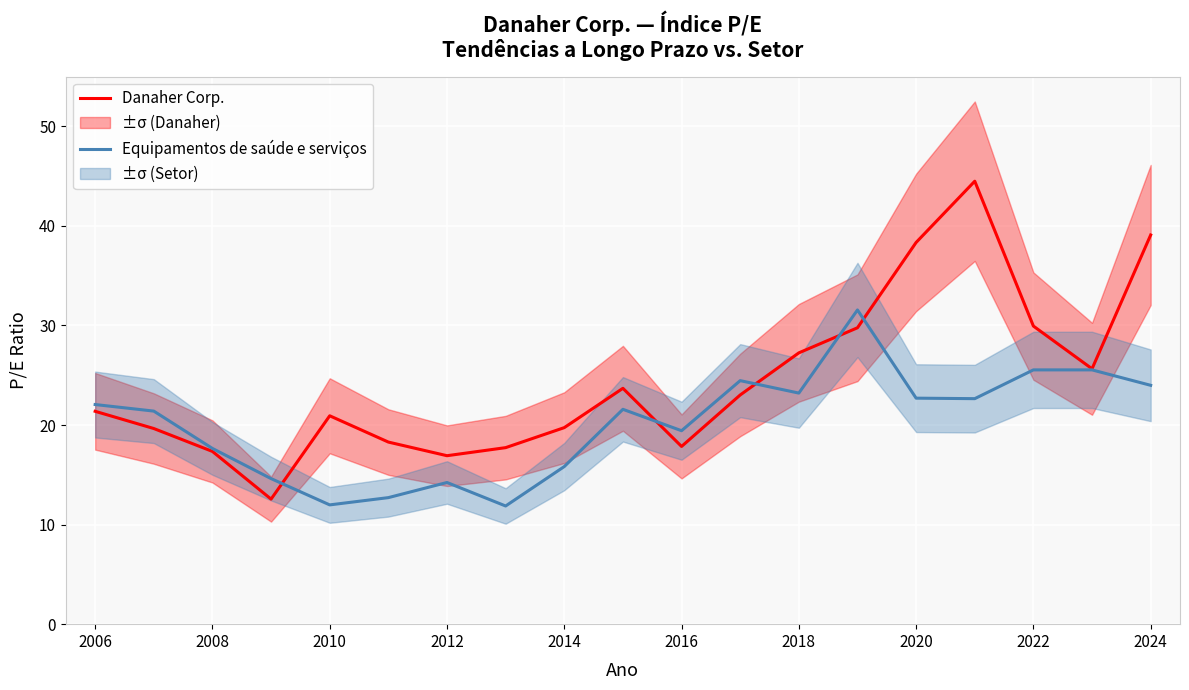

Which series has the largest total across all categories?

Danaher Corp.